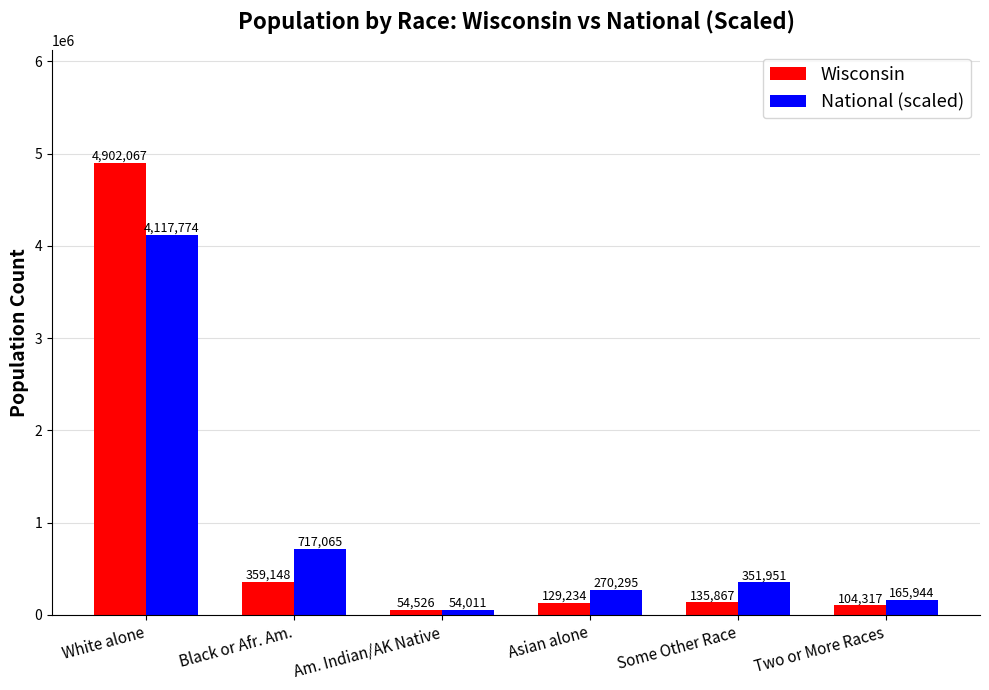

What are all the series names shown in the legend?

Wisconsin, National (scaled)